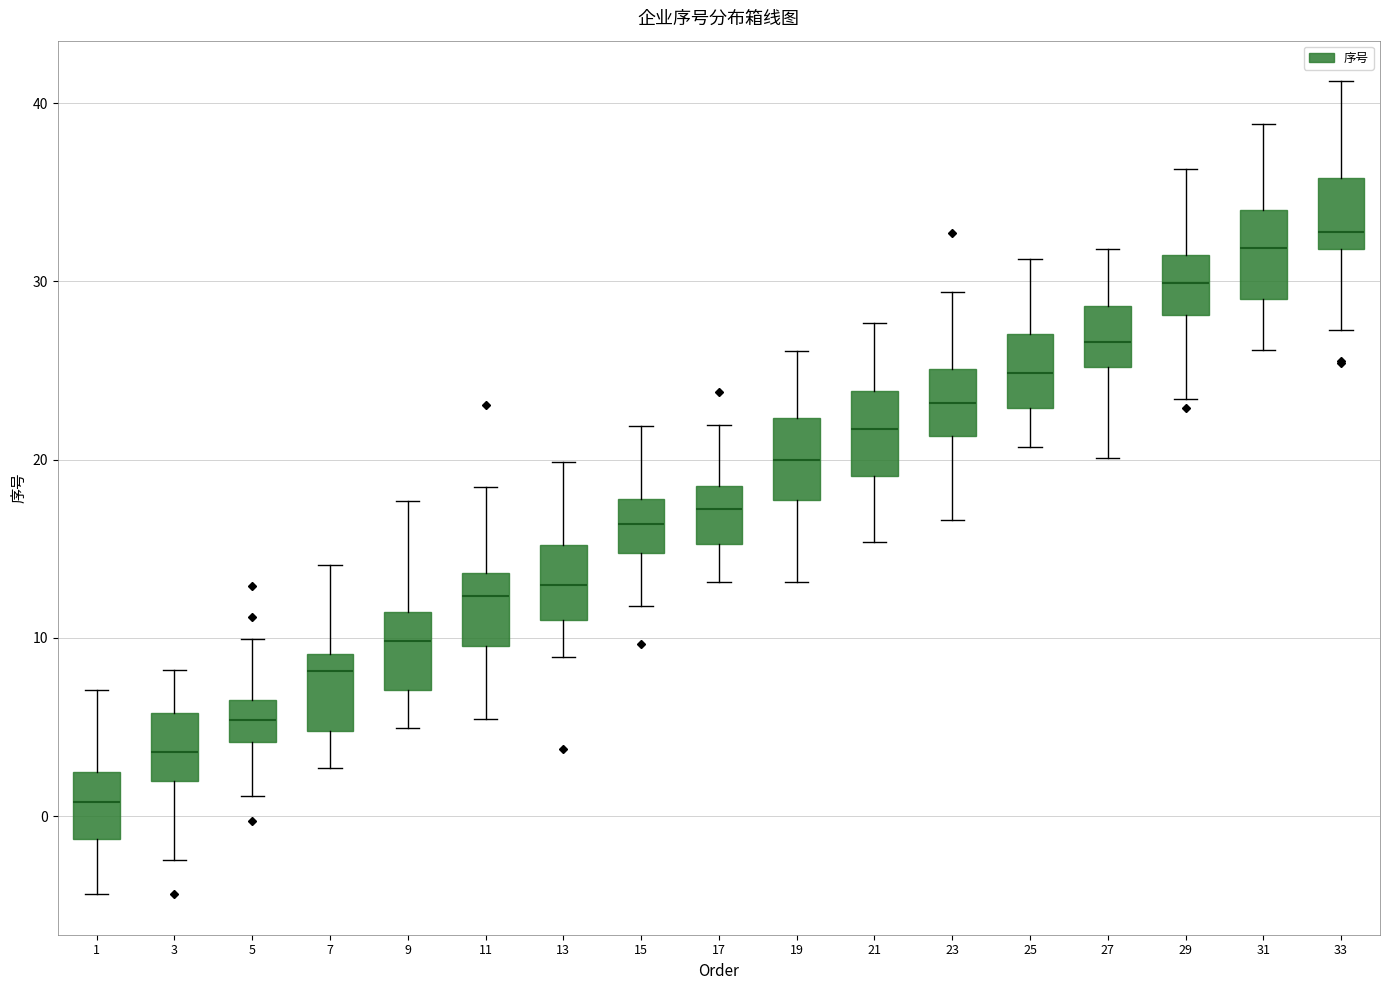

Reading left to right, read every box against the y-axis: the position of its median line, the range the box covers, and the ends of its whiskers. The values are not printed on the chart, so give them approximately, as read against the axis.

1: median 1, box -1 to 2, whiskers -4 to 7
3: median 4, box 2 to 6, whiskers -2 to 8
5: median 5, box 4 to 7, whiskers 1 to 10
7: median 8, box 5 to 9, whiskers 3 to 14
9: median 10, box 7 to 11, whiskers 5 to 18
11: median 12, box 10 to 14, whiskers 5 to 18
13: median 13, box 11 to 15, whiskers 9 to 20
15: median 16, box 15 to 18, whiskers 12 to 22
17: median 17, box 15 to 19, whiskers 13 to 22
19: median 20, box 18 to 22, whiskers 13 to 26
21: median 22, box 19 to 24, whiskers 15 to 28
23: median 23, box 21 to 25, whiskers 17 to 29
25: median 25, box 23 to 27, whiskers 21 to 31
27: median 27, box 25 to 29, whiskers 20 to 32
29: median 30, box 28 to 32, whiskers 23 to 36
31: median 32, box 29 to 34, whiskers 26 to 39
33: median 33, box 32 to 36, whiskers 27 to 41